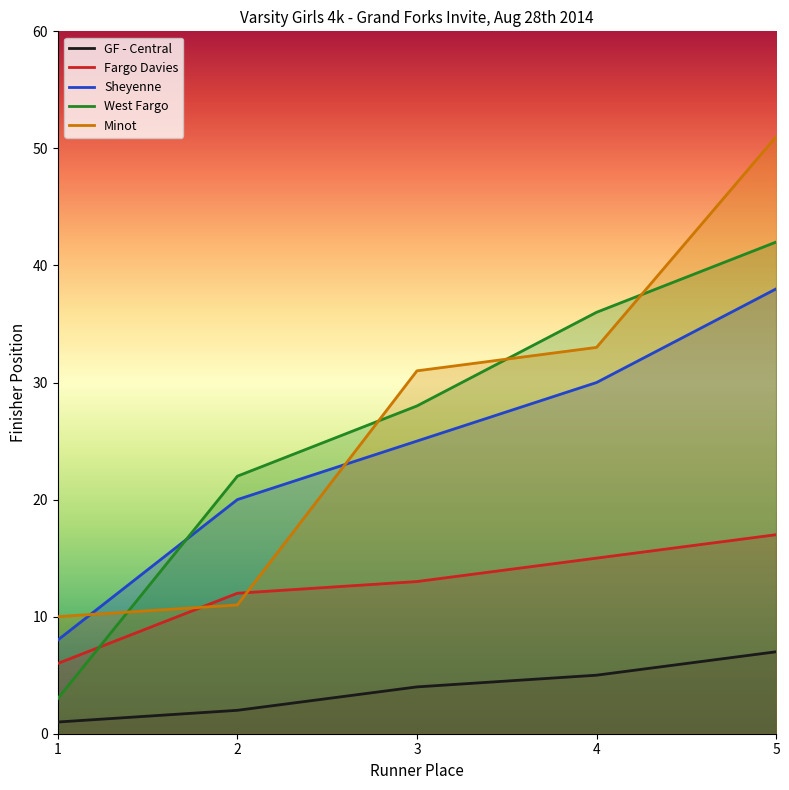

Does the chart have visible grid lines?

No